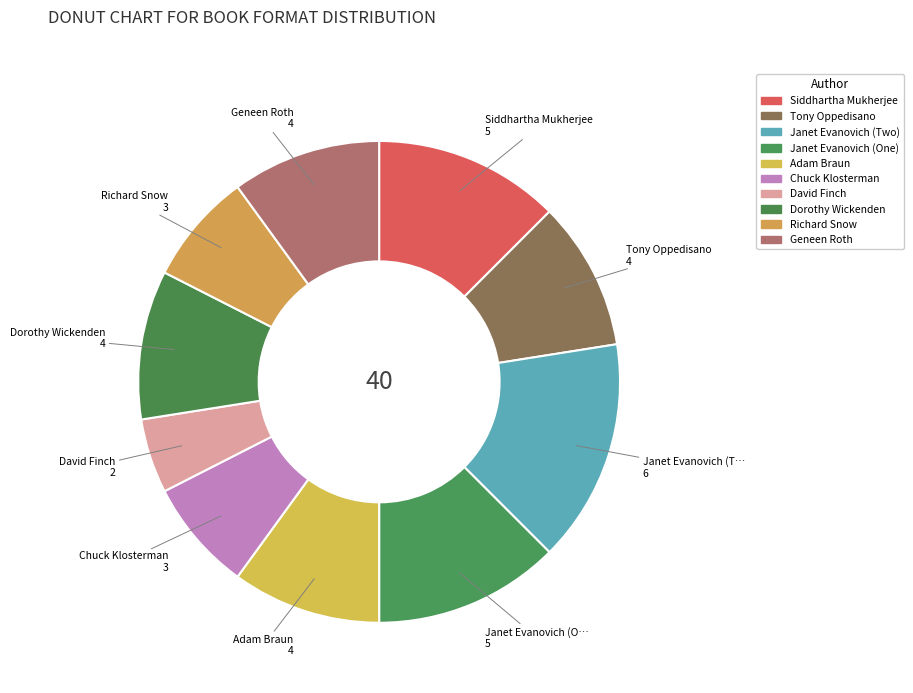

How many slices are in this pie chart?

10